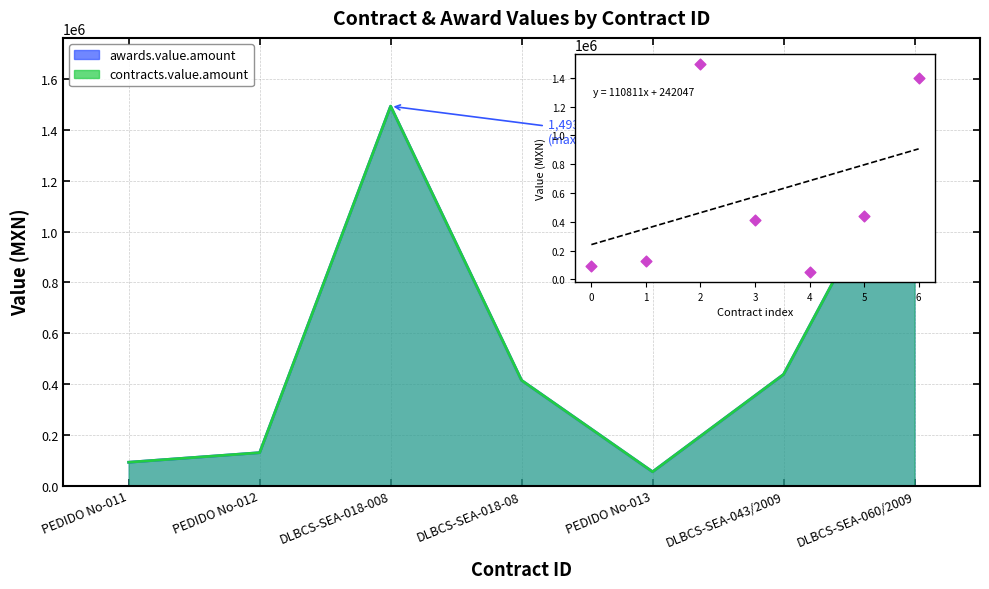

What is the ratio of the value at 3 to the value at 4?

7.6